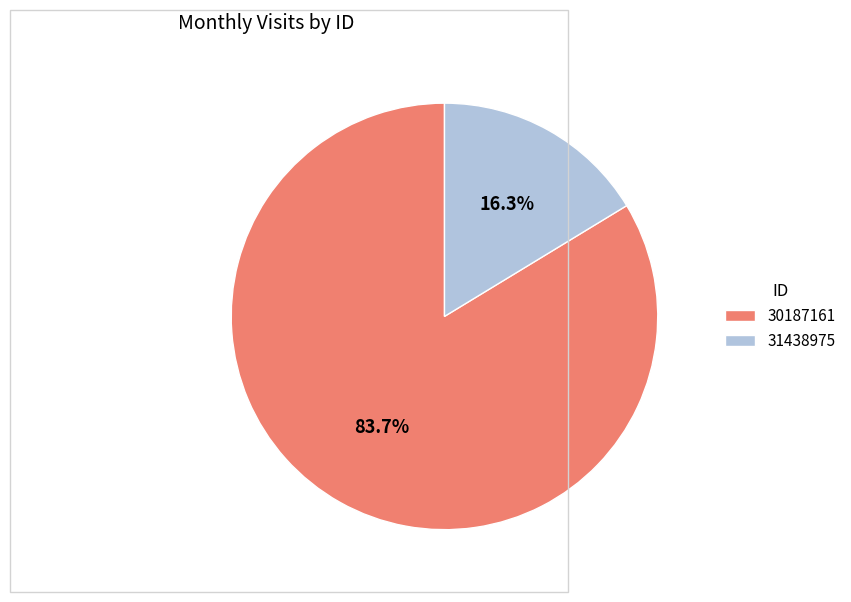

What is the smallest slice in the pie chart?

31438975